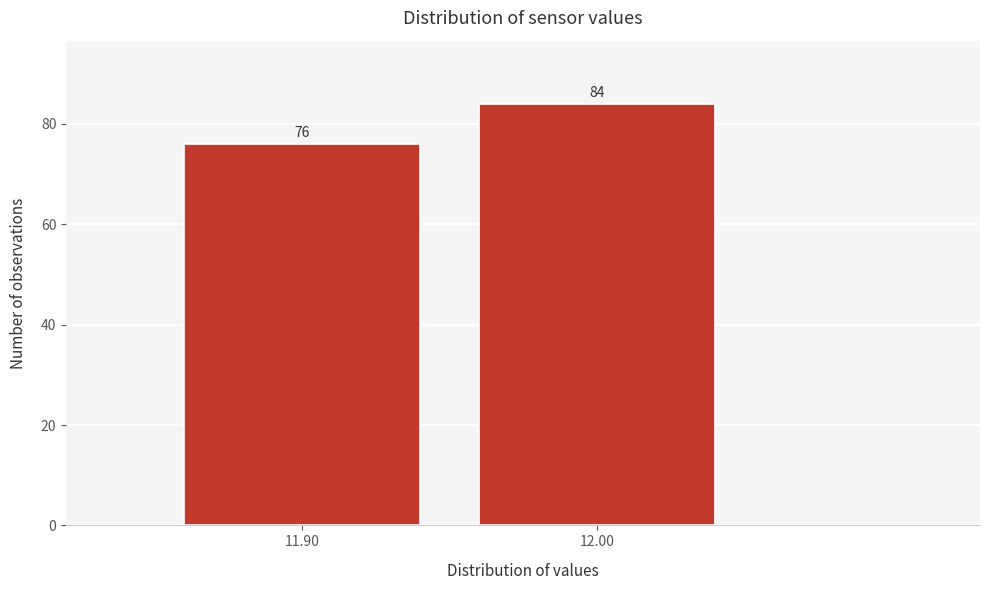

Reading left to right, transcribe all the data shown in this chart.

76	84